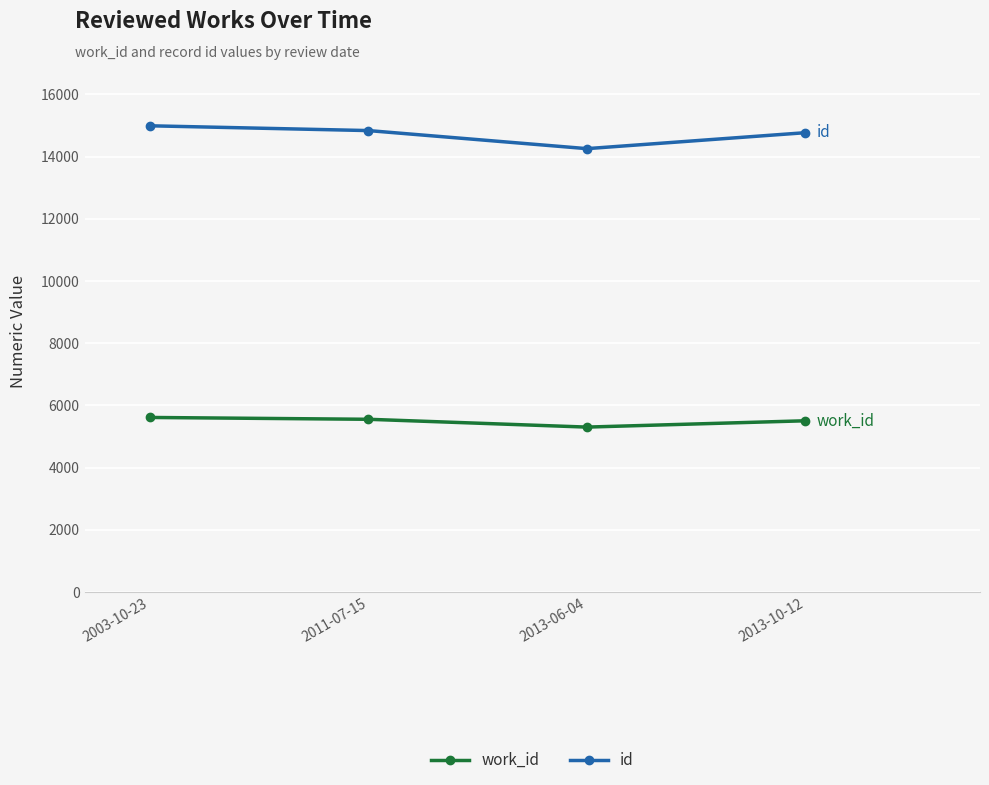

At which label does id first exceed 14838?

2003-10-23